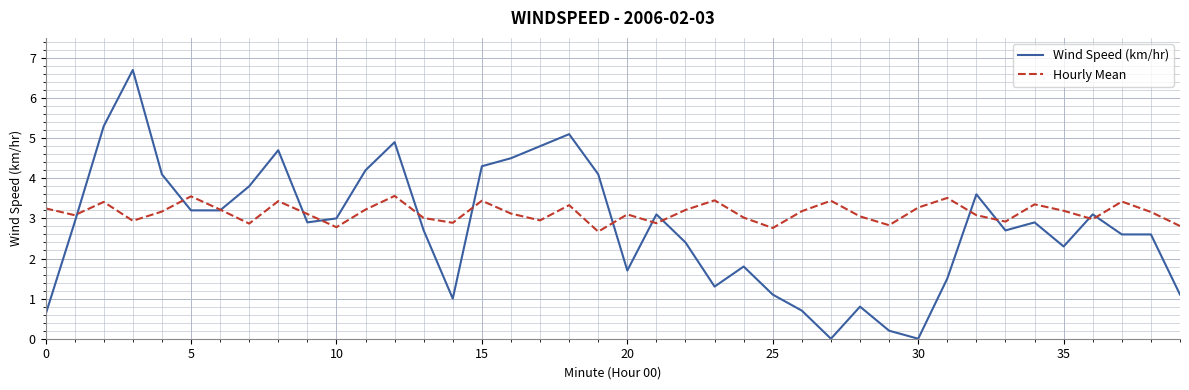

List the series in order of their peak value, highest first.

Wind Speed (km/hr), Hourly Mean